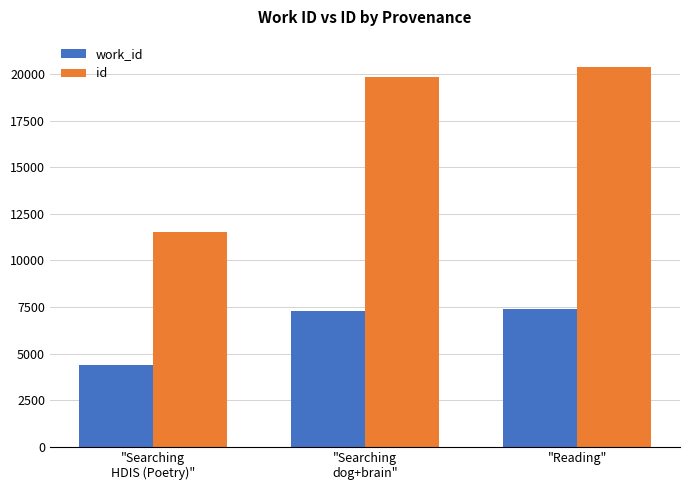

Reading left to right, extract all data points from this chart.

work_id: 4382	7289	7399
id: 11536	19851	20396